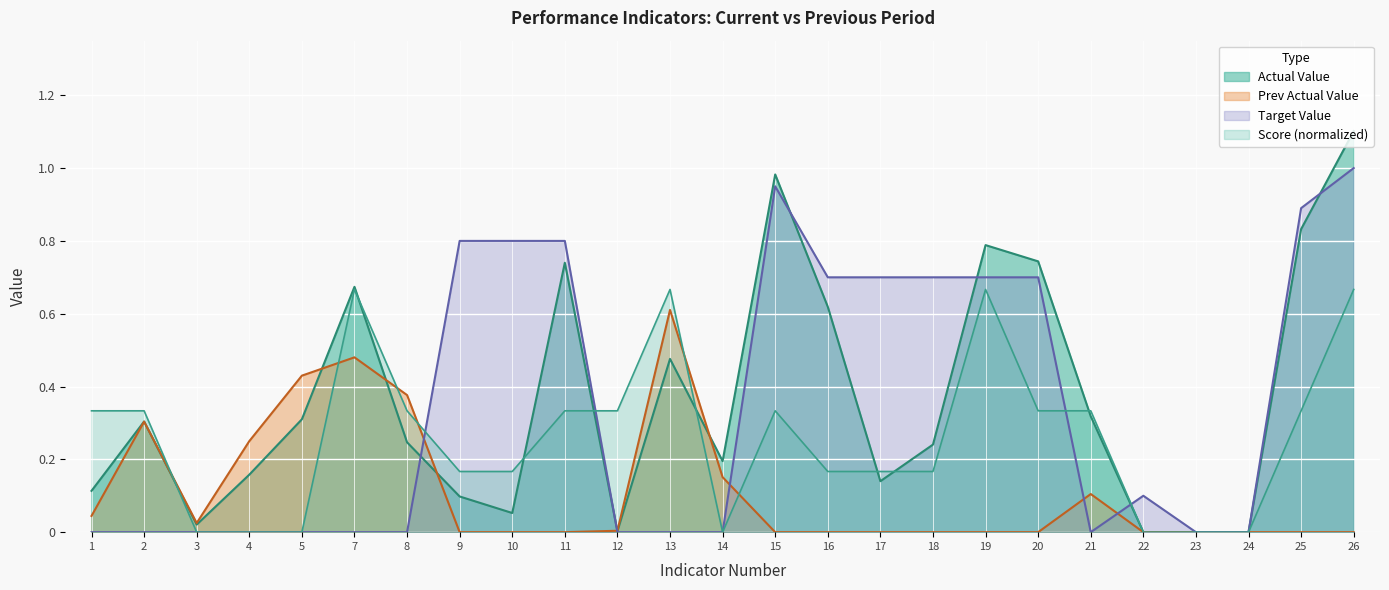

In Prev Actual Value, how many points are higher than both neighbors (excluding endpoints)?

4